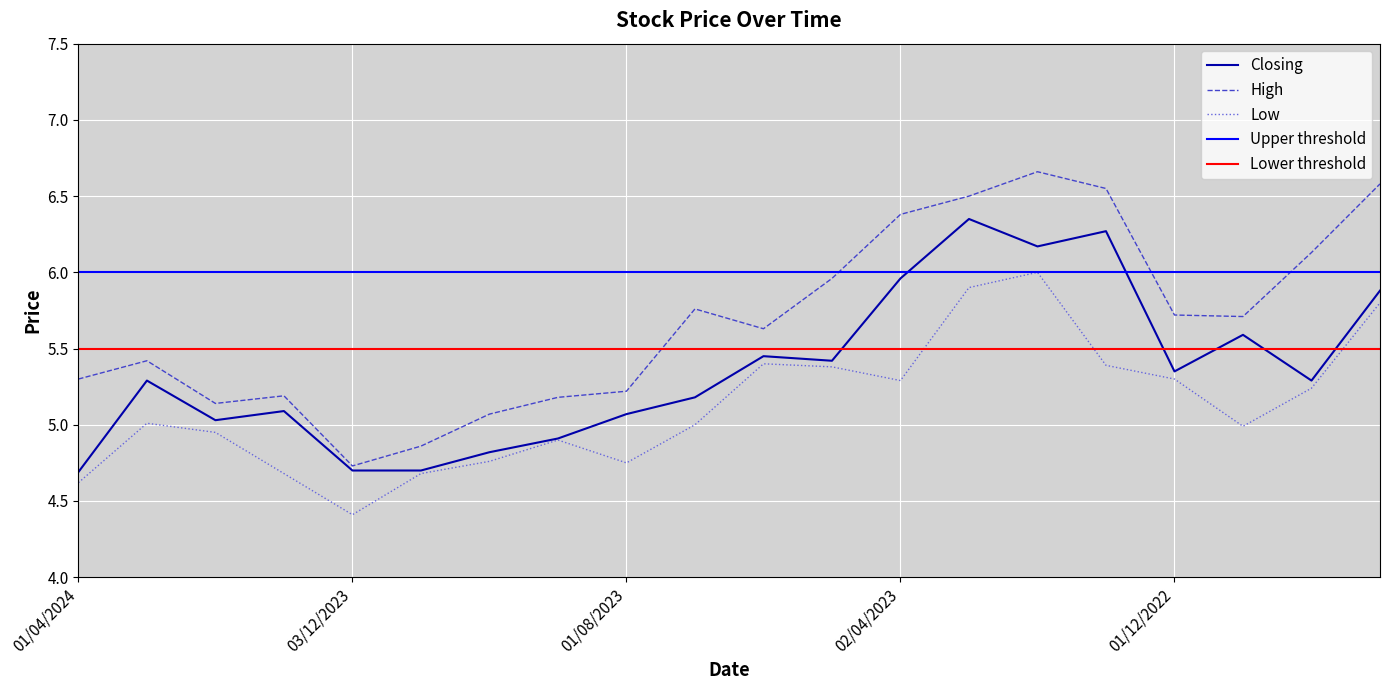

How many data points in High are less than 5?

2